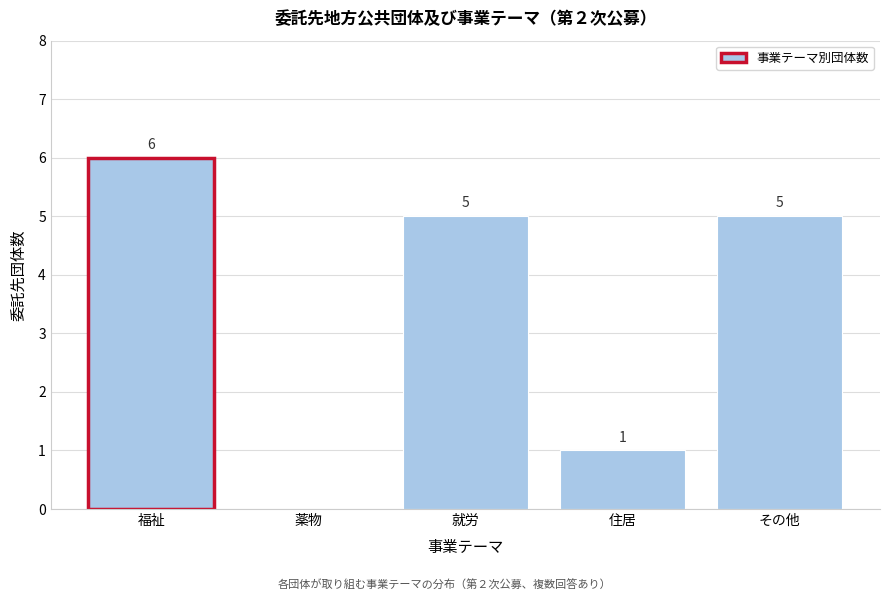

Reading left to right, transcribe all the data shown in this chart.

福祉=6	薬物=0	就労=5	住居=1	その他=5